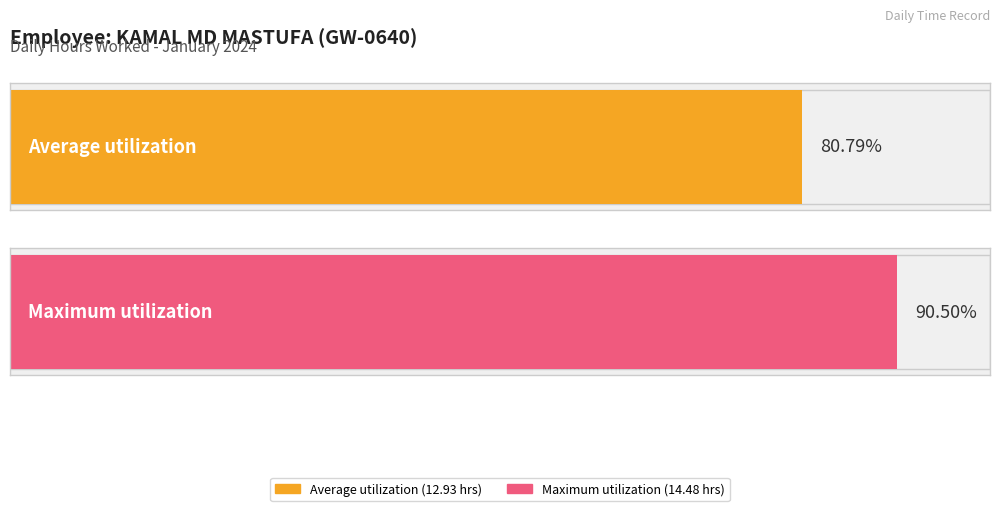

Where does the data first go above 14?

2